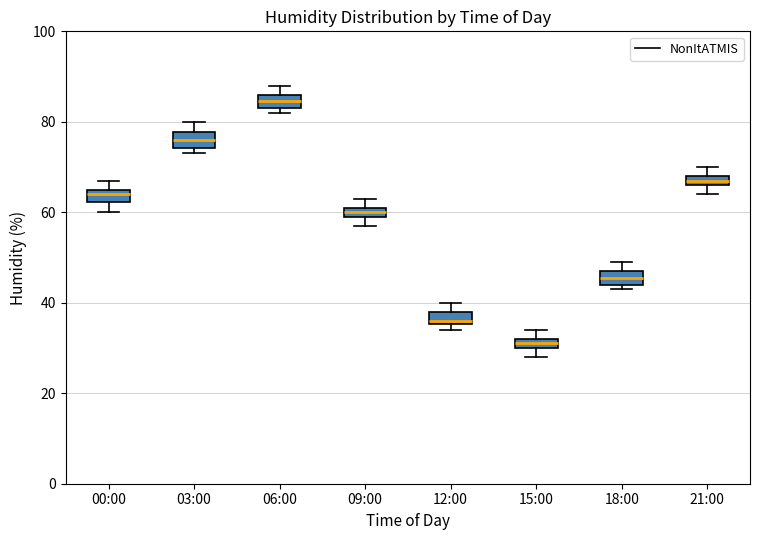

Which box's median line is the lowest?

15:00